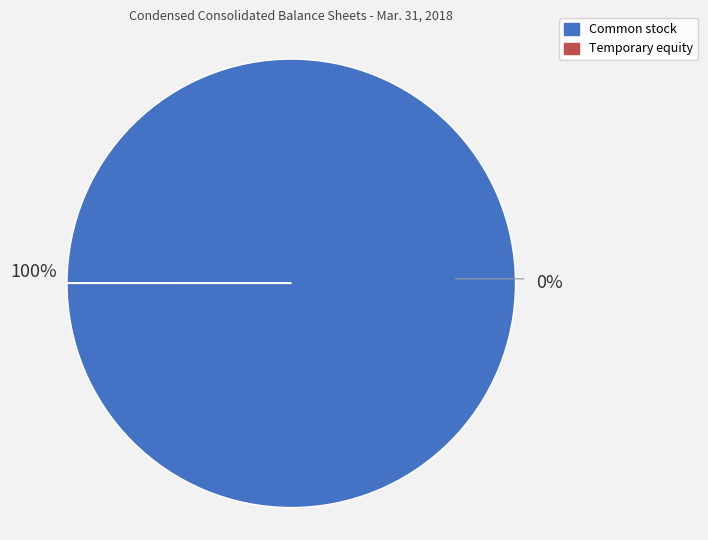

To the nearest percent, what is the combined percentage of Common stock, shares outstanding and Temporary equity, shares outstanding?

100%